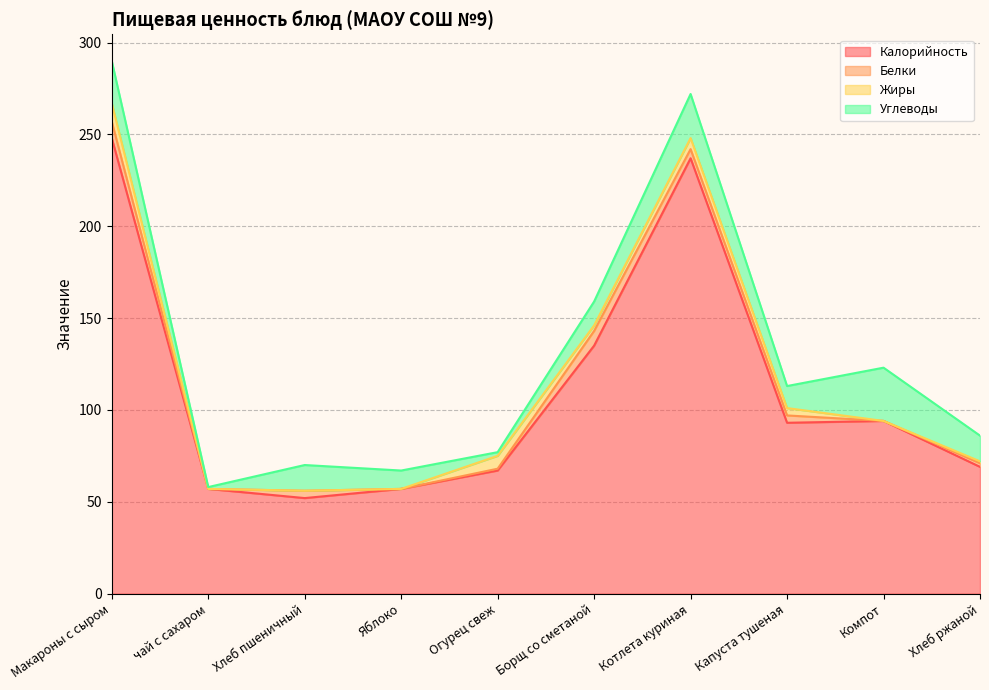

What value does the Жиры series have at Макароны с сыром?

10